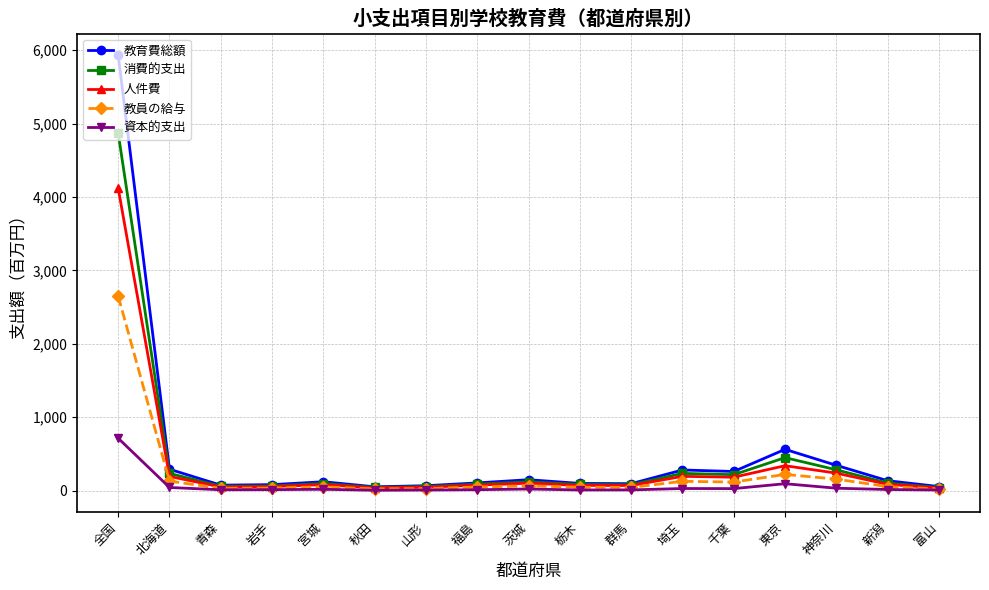

Is the value of 資本的支出 at 栃木 greater than the value of 教員の給与 at 全国?

No